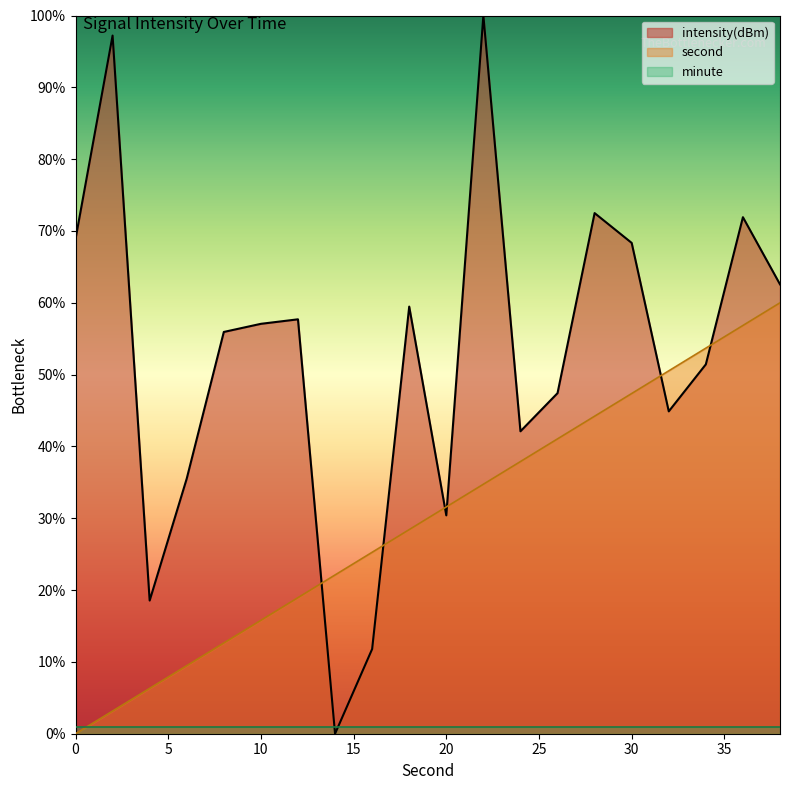

Is it true that intensity equals 10.2 at 4?

False